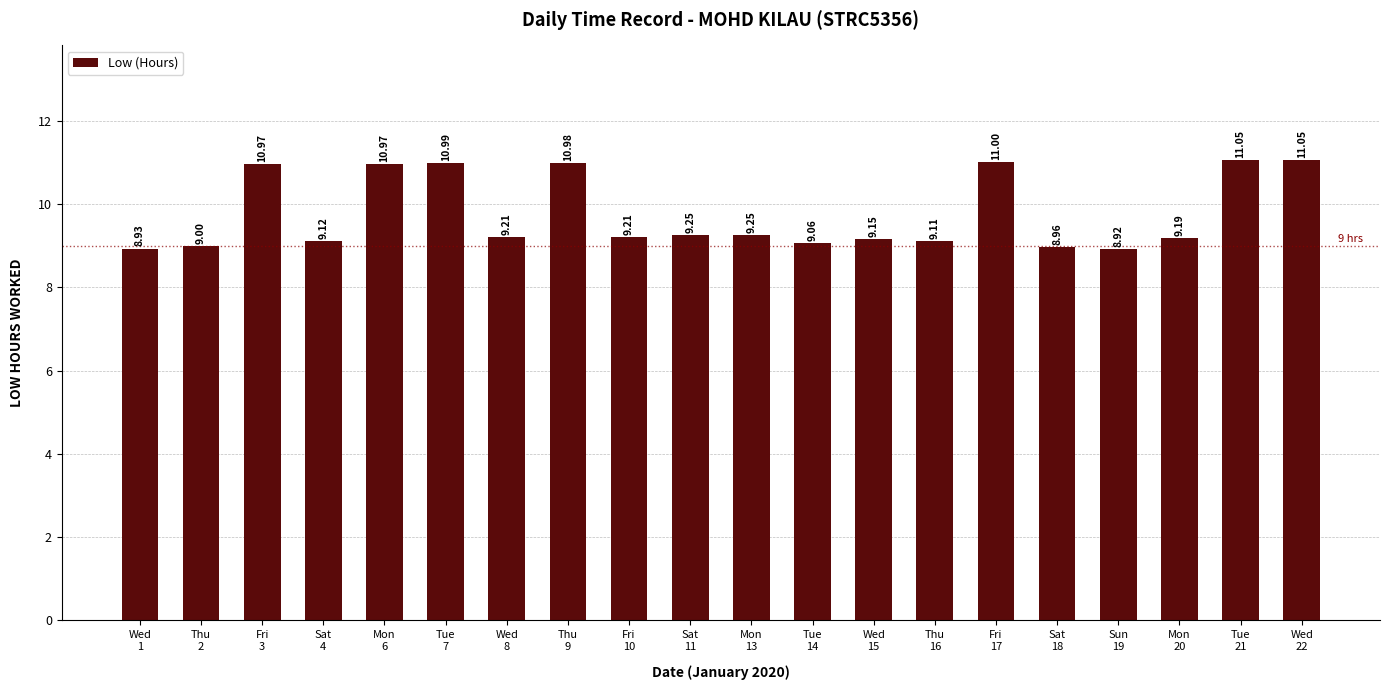

The chart shows a value of 13.2 at Wed
8. True or false?

False